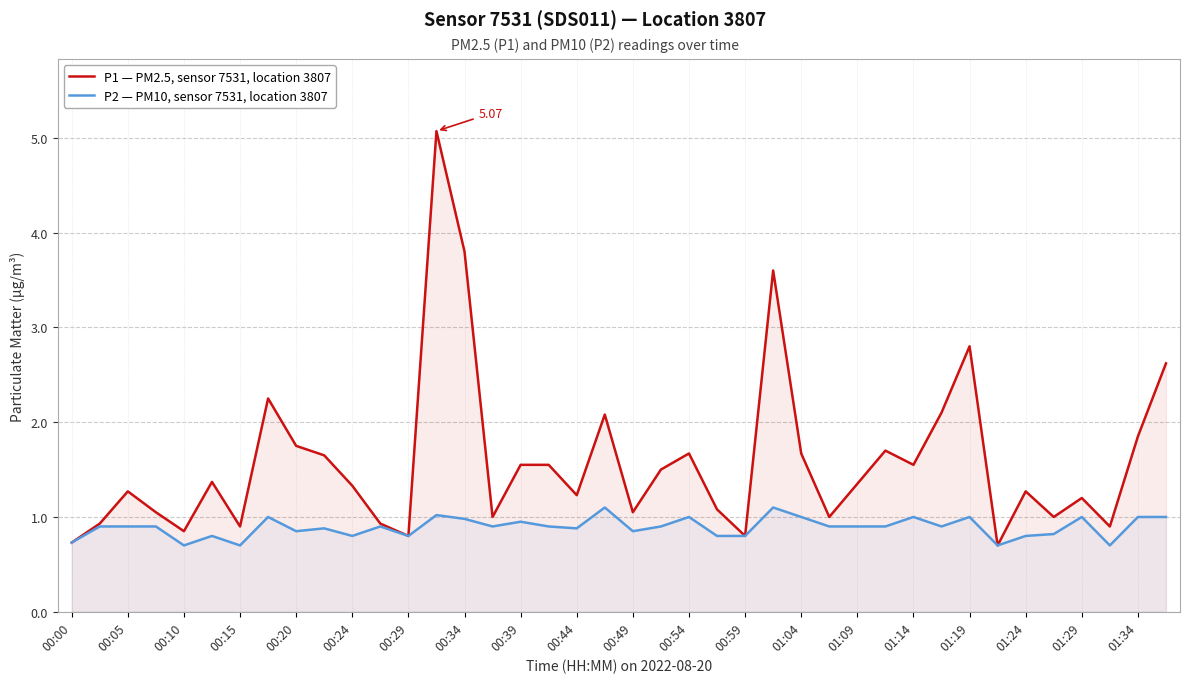

At which category does the chart reach its minimum across all series?

33